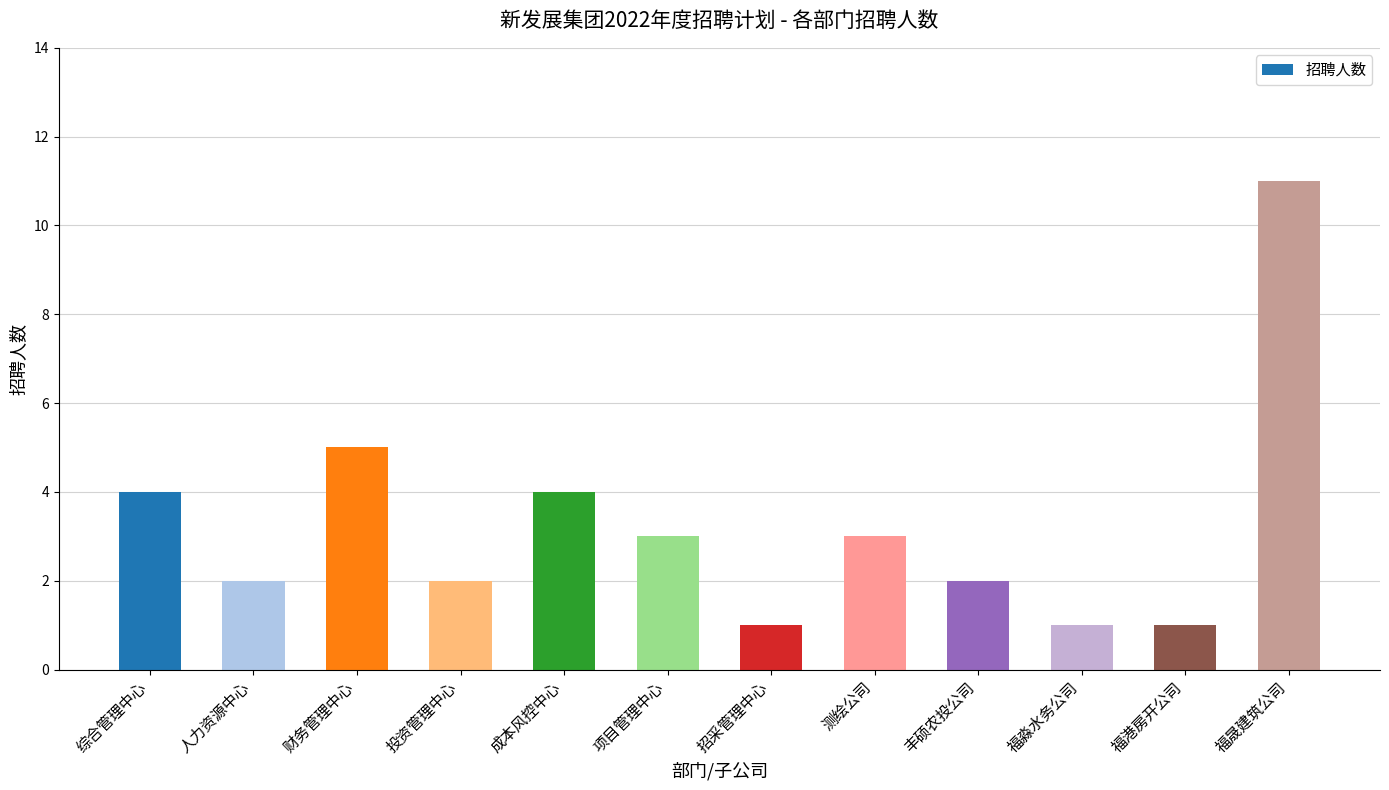

What is the average value?

3